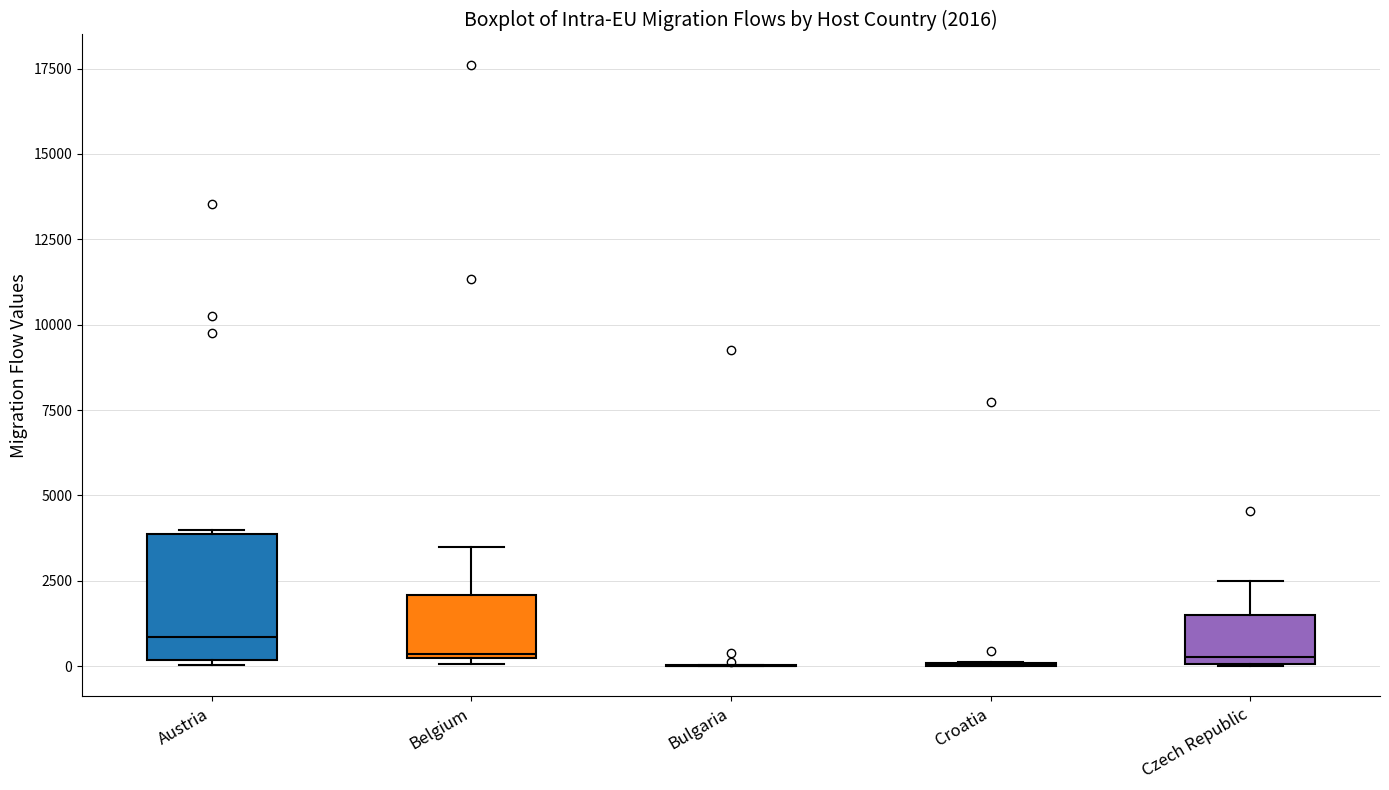

Which box is the tallest, from its lower edge to its upper edge?

Austria